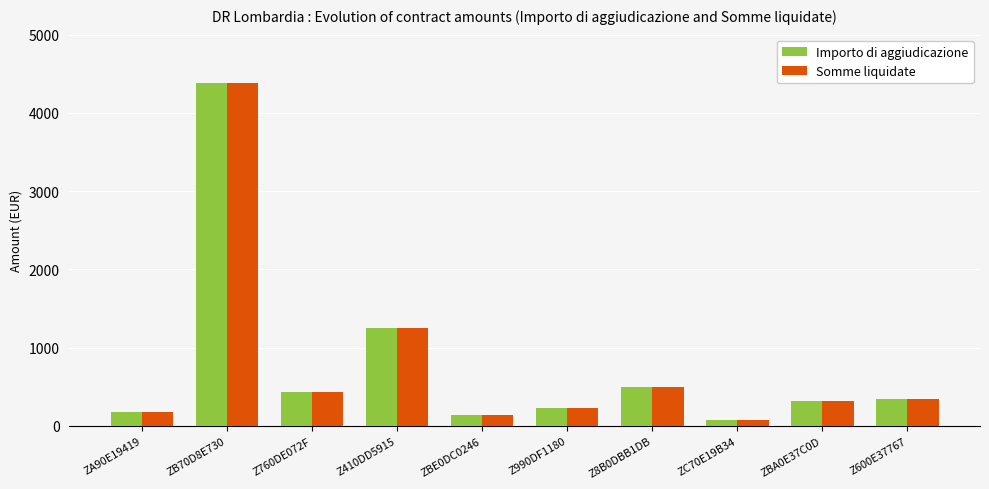

What is the minimum value shown in the chart?

75